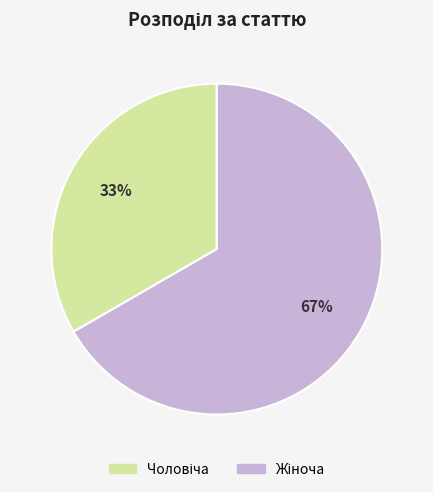

Is there any slice that represents more than half of the pie?

Yes